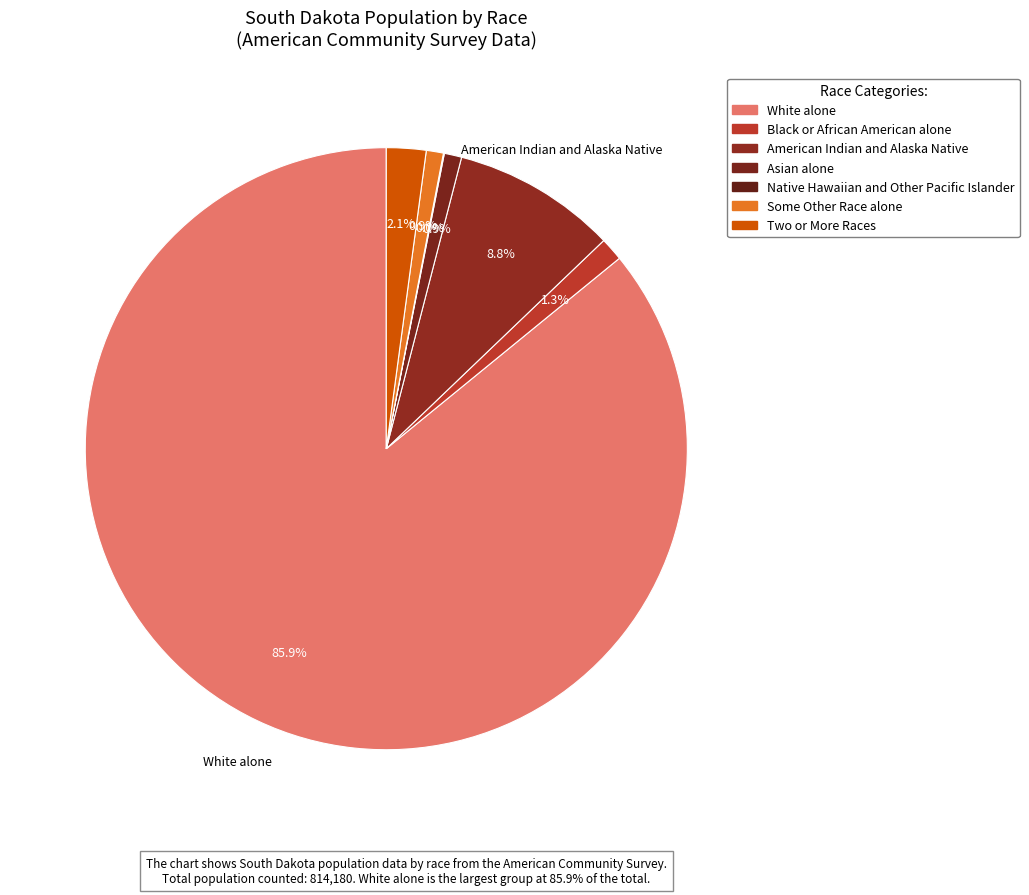

Between Two or More Races and American Indian and Alaska Native, which is larger?

American Indian and Alaska Native